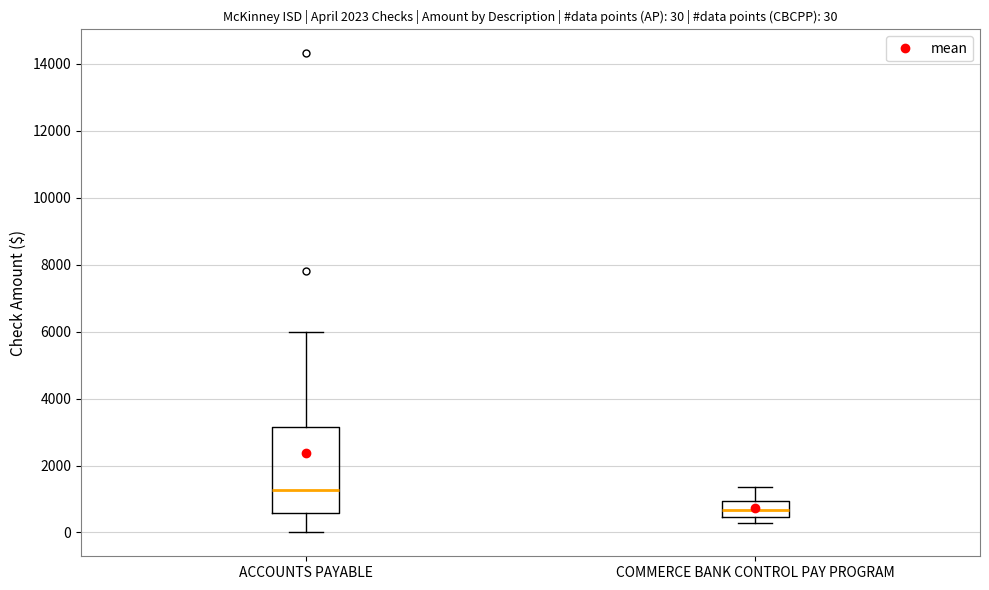

Which box's median line is the lowest?

COMMERCE BANK CONTROL PAY PROGRAM